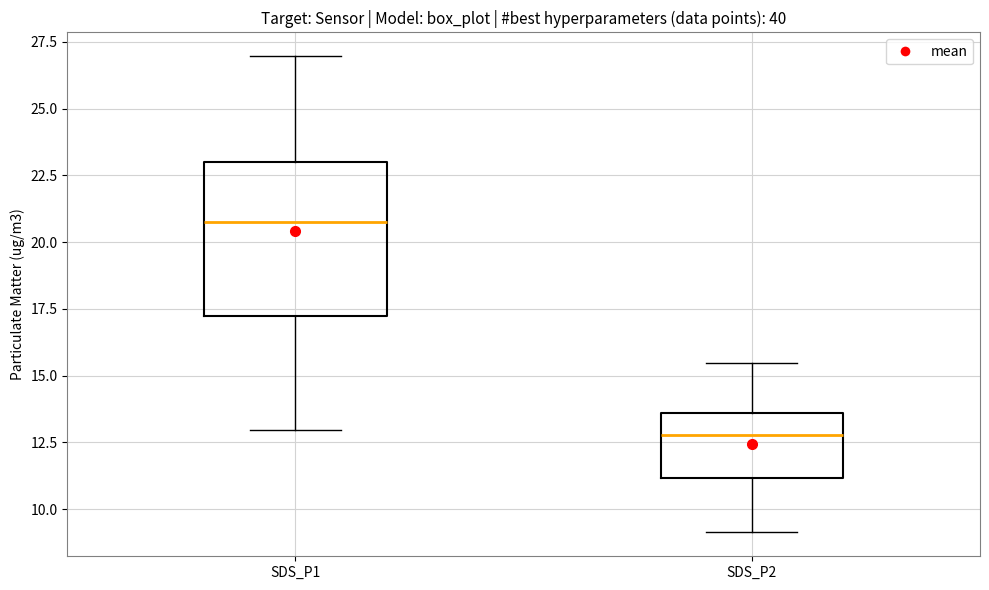

Reading left to right, read every box against the y-axis: the position of its median line, the range the box covers, and the ends of its whiskers. The values are not printed on the chart, so give them approximately, as read against the axis.

SDS_P1: median 21.0, box 17.0 to 23.0, whiskers 13.0 to 27.0
SDS_P2: median 13.0, box 11.0 to 13.5, whiskers 9.0 to 15.5